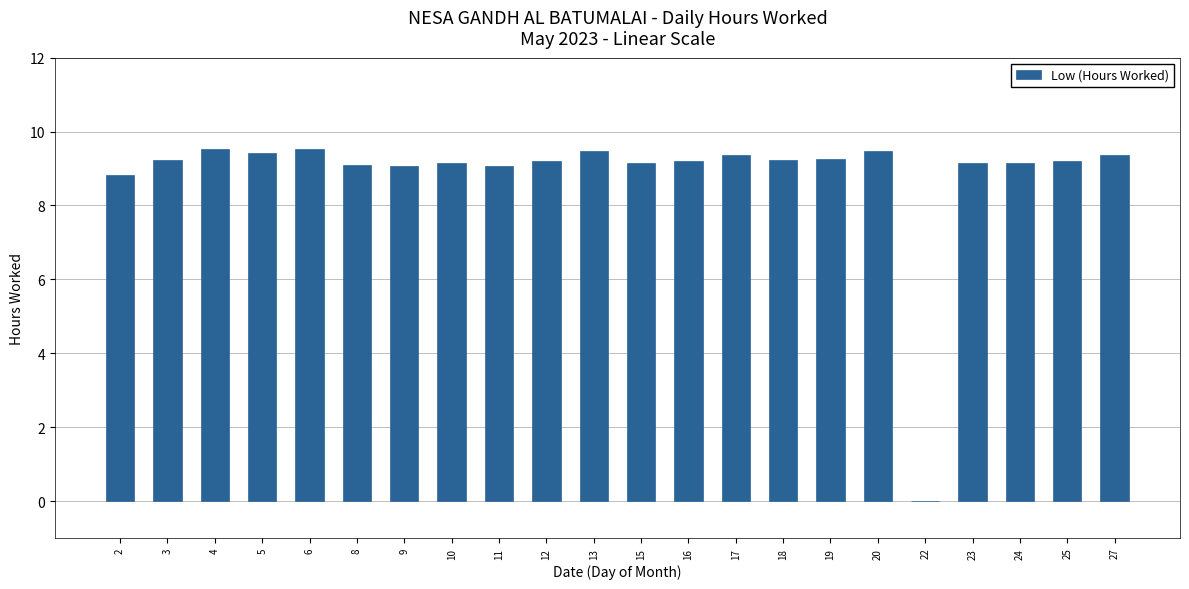

What is the sum of all values?

194.2